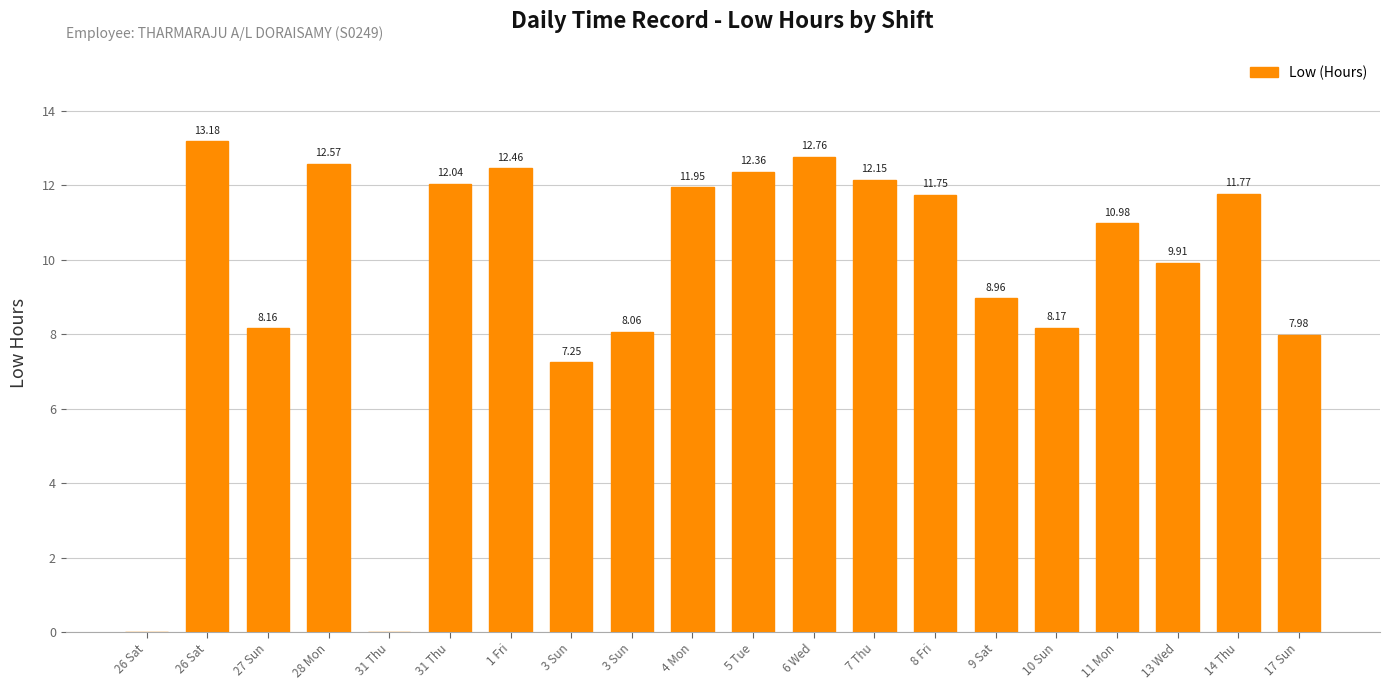

How many positive values are there?

18